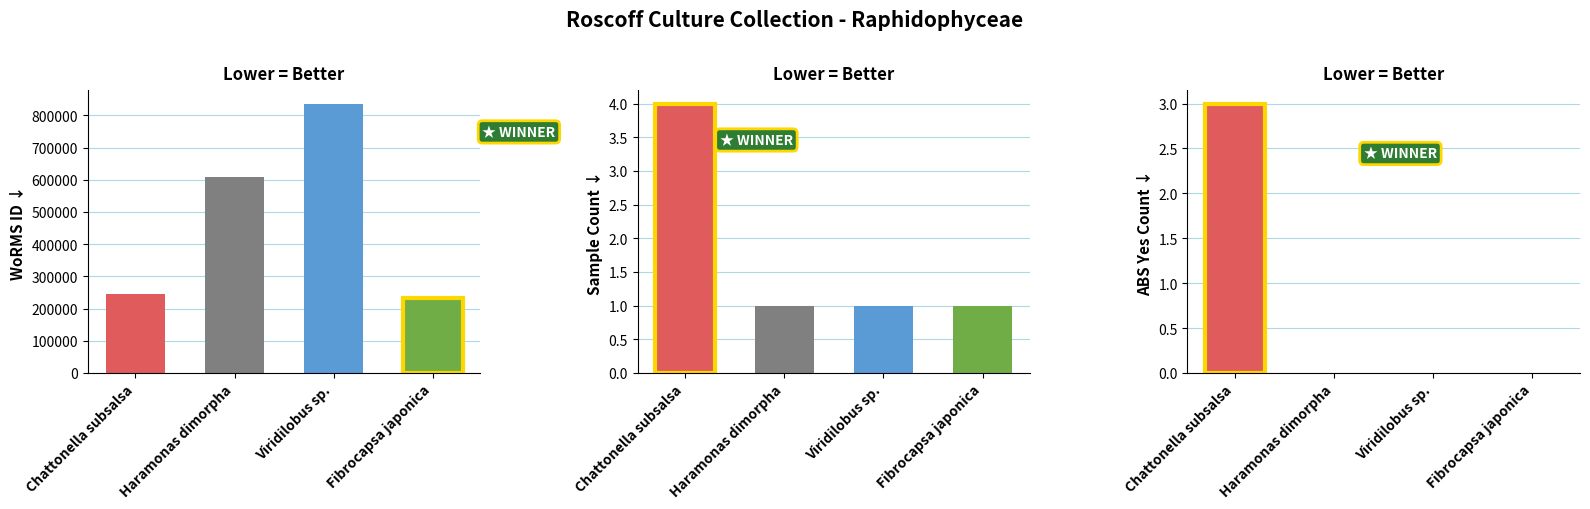

Are the bars grouped side by side (vs. stacked)?

No